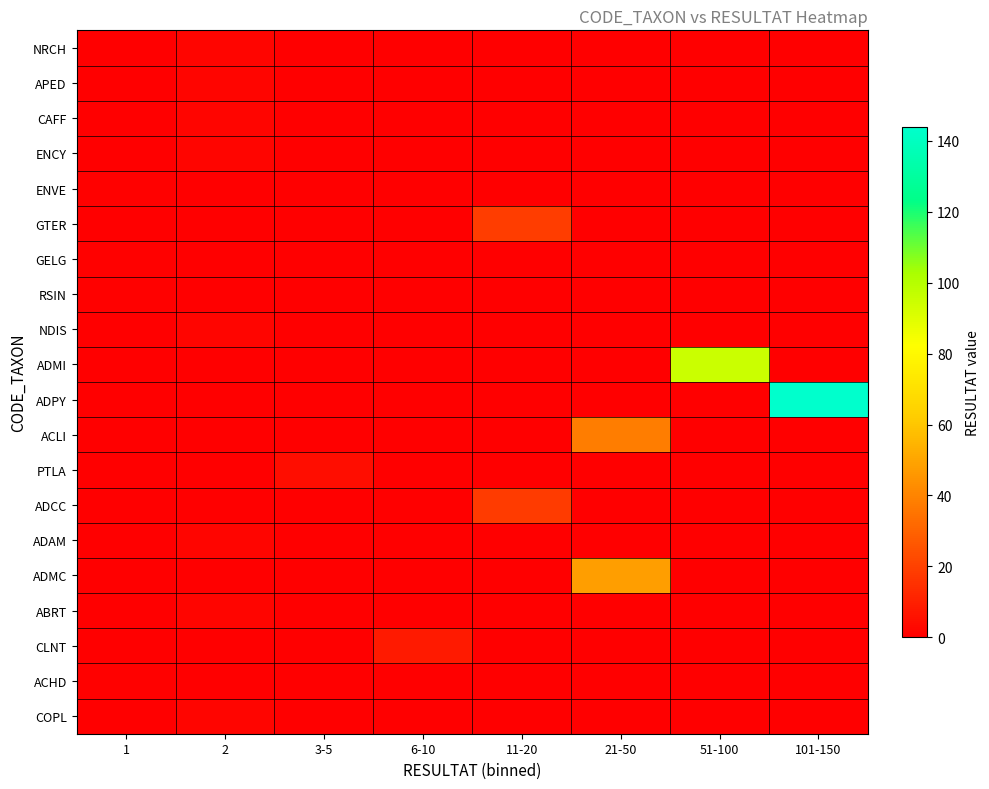

Reading left to right, extract all data points from this chart.

NRCH: 1=0	2=2	3-5=0	6-10=0	11-20=0	21-50=0	51-100=0	101-150=0
APED: 1=0	2=2	3-5=0	6-10=0	11-20=0	21-50=0	51-100=0	101-150=0
CAFF: 1=0	2=2	3-5=0	6-10=0	11-20=0	21-50=0	51-100=0	101-150=0
ENCY: 1=0	2=2	3-5=0	6-10=0	11-20=0	21-50=0	51-100=0	101-150=0
ENVE: 1=1	2=0	3-5=0	6-10=0	11-20=0	21-50=0	51-100=0	101-150=0
GTER: 1=0	2=0	3-5=0	6-10=0	11-20=19	21-50=0	51-100=0	101-150=0
GELG: 1=1	2=0	3-5=0	6-10=0	11-20=0	21-50=0	51-100=0	101-150=0
RSIN: 1=1	2=0	3-5=0	6-10=0	11-20=0	21-50=0	51-100=0	101-150=0
NDIS: 1=0	2=2	3-5=0	6-10=0	11-20=0	21-50=0	51-100=0	101-150=0
ADMI: 1=0	2=0	3-5=0	6-10=0	11-20=0	21-50=0	51-100=95	101-150=0
ADPY: 1=0	2=0	3-5=0	6-10=0	11-20=0	21-50=0	51-100=0	101-150=144
ACLI: 1=0	2=0	3-5=0	6-10=0	11-20=0	21-50=38	51-100=0	101-150=0
PTLA: 1=0	2=0	3-5=4	6-10=0	11-20=0	21-50=0	51-100=0	101-150=0
ADCC: 1=0	2=0	3-5=0	6-10=0	11-20=18	21-50=0	51-100=0	101-150=0
ADAM: 1=0	2=2	3-5=0	6-10=0	11-20=0	21-50=0	51-100=0	101-150=0
ADMC: 1=0	2=0	3-5=0	6-10=0	11-20=0	21-50=48	51-100=0	101-150=0
ABRT: 1=0	2=2	3-5=0	6-10=0	11-20=0	21-50=0	51-100=0	101-150=0
CLNT: 1=0	2=0	3-5=0	6-10=8	11-20=0	21-50=0	51-100=0	101-150=0
ACHD: 1=1	2=0	3-5=0	6-10=0	11-20=0	21-50=0	51-100=0	101-150=0
COPL: 1=0	2=2	3-5=0	6-10=0	11-20=0	21-50=0	51-100=0	101-150=0